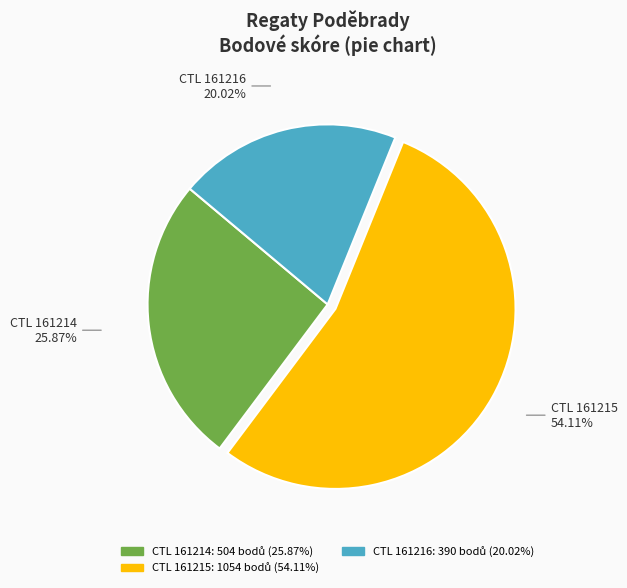

Count the number of slices in the pie.

3